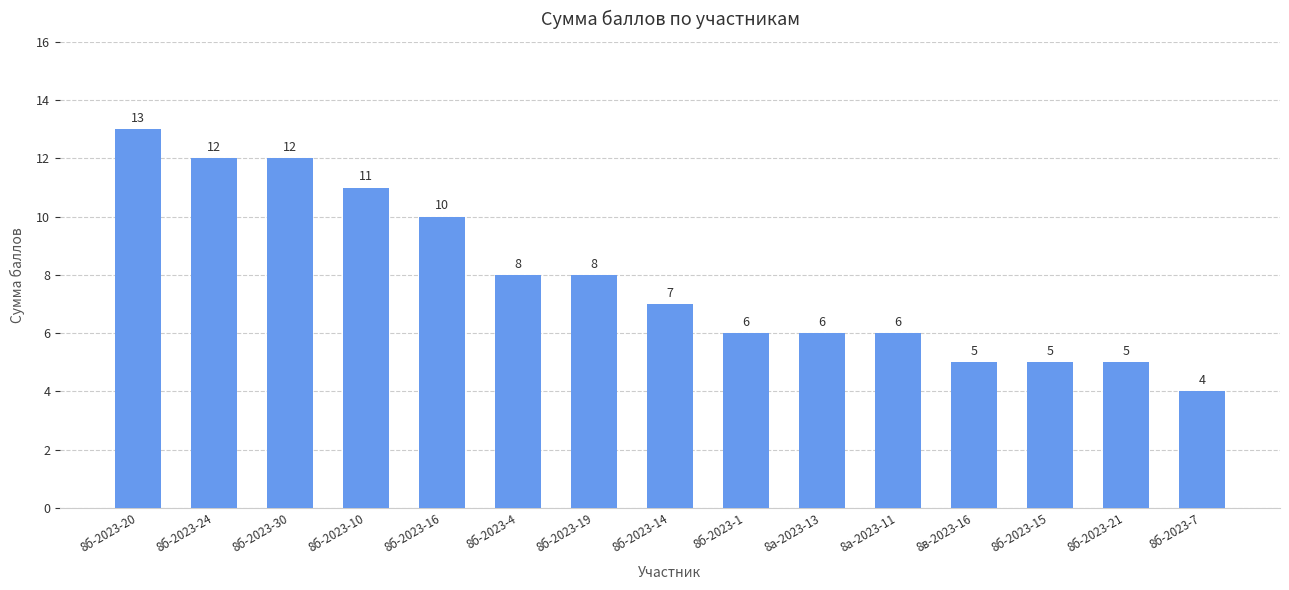

What is the difference between the second highest and second lowest values?

7